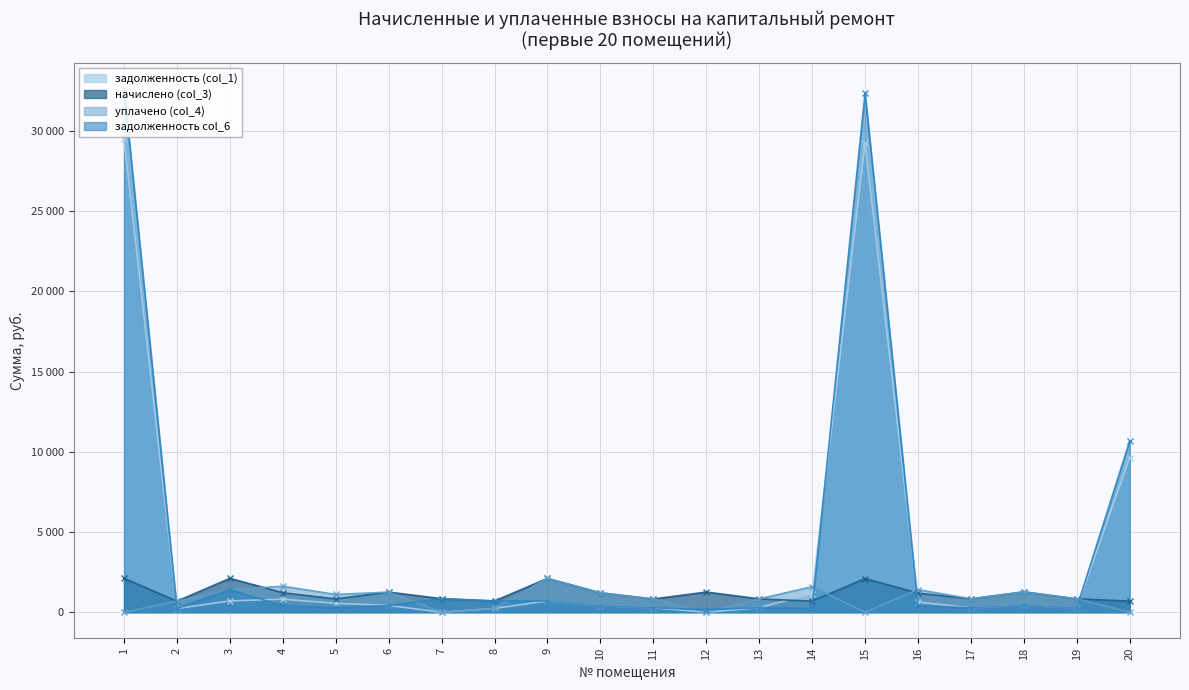

Which series ends up on top after the final intersection of уплачено (col_4) and задолженность col_6?

задолженность col_6